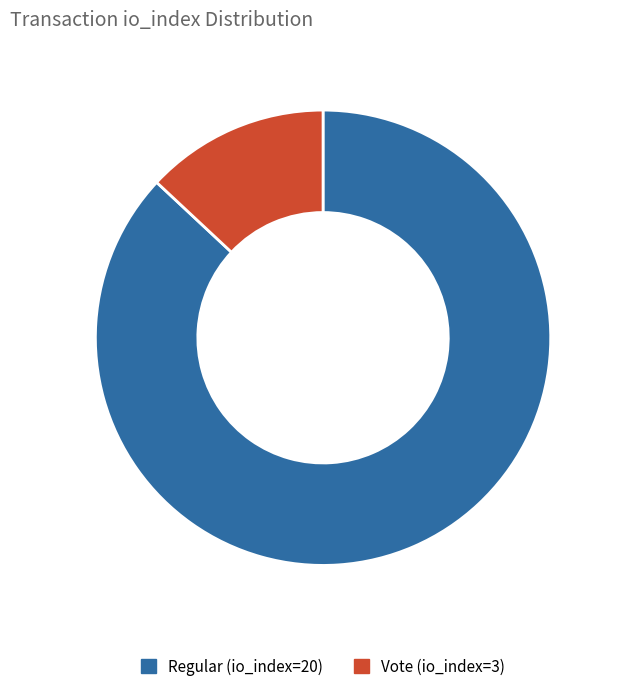

Between Regular (io_index=20) and Vote (io_index=3), which is larger?

Regular (io_index=20)